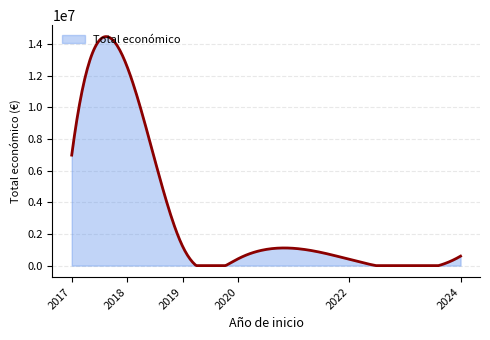

What is the maximum value shown in the chart?

14475919.8